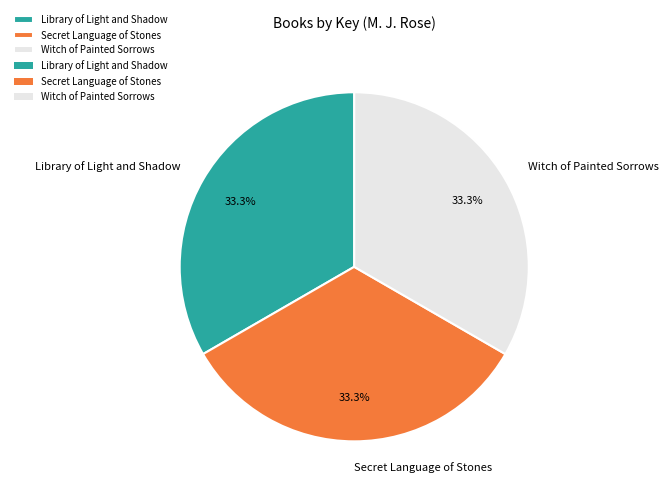

How much of the chart is everything except Witch of Painted Sorrows?

66.7%